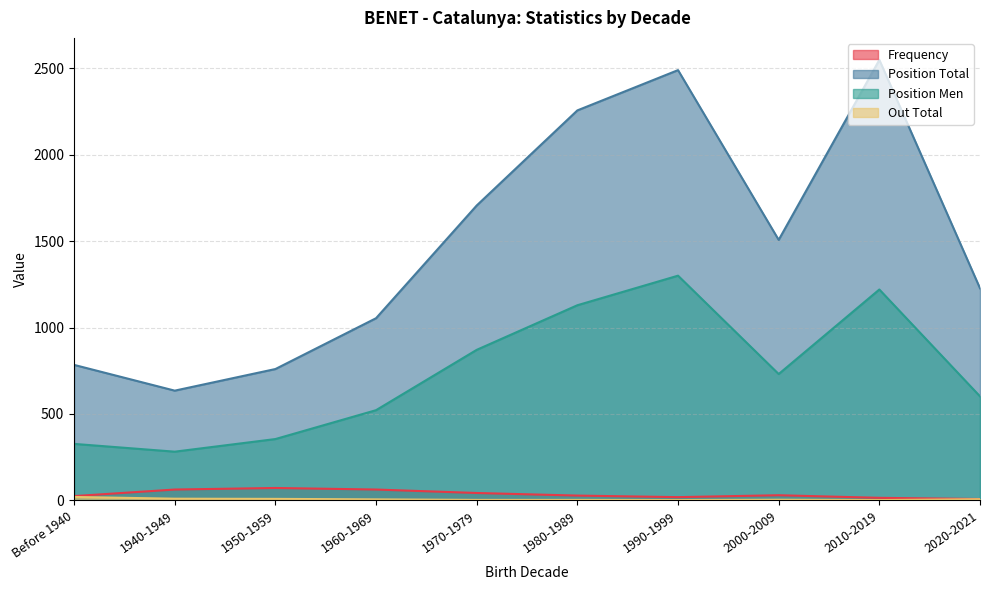

Between 1950-1959 and Before 1940, which is larger?

1950-1959